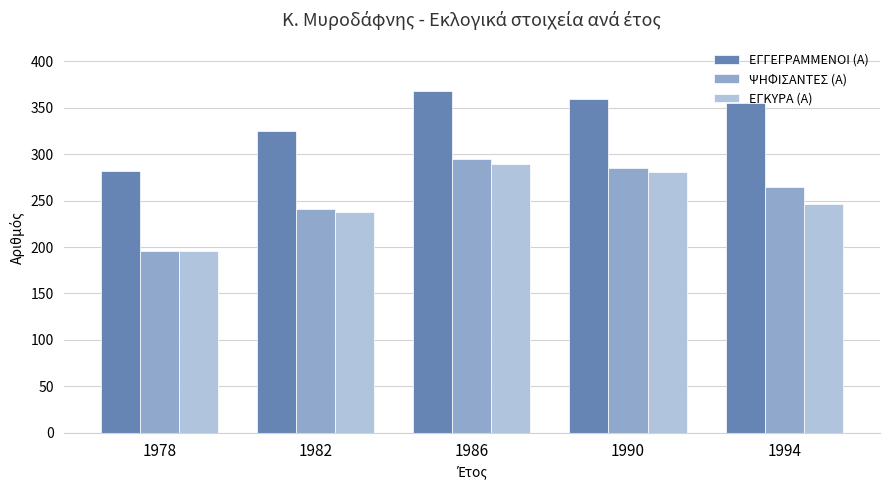

Reading left to right, list all the values displayed in this chart.

ΕΓΓΕΓΡΑΜΜΕΝΟΙ (Α): 1978=282	1982=325	1986=368	1990=359	1994=355
ΨΗΦΙΣΑΝΤΕΣ (Α): 1978=196	1982=241	1986=295	1990=285	1994=265
ΕΓΚΥΡΑ (Α): 1978=196	1982=238	1986=289	1990=281	1994=246